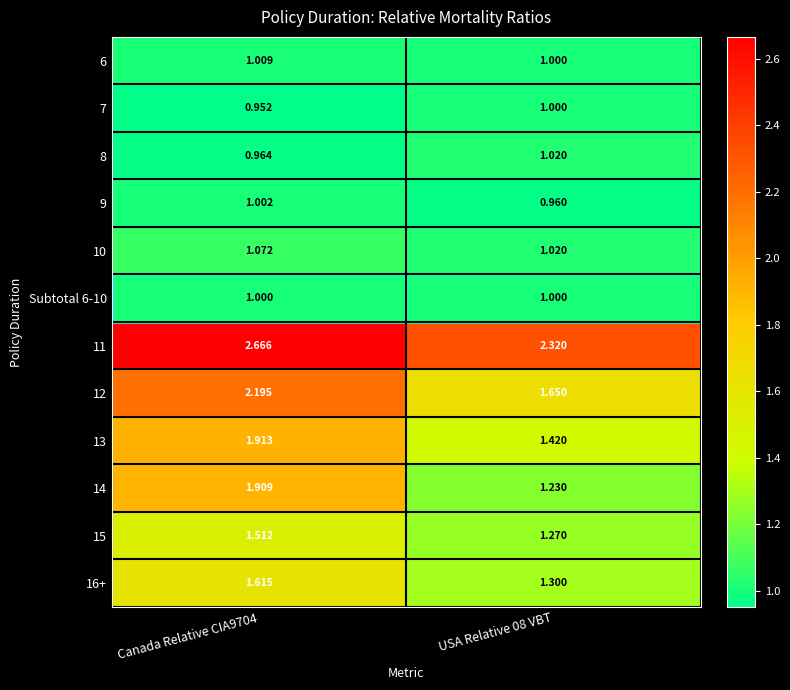

At which category is the sum across all series the highest?

Canada Relative CIA9704